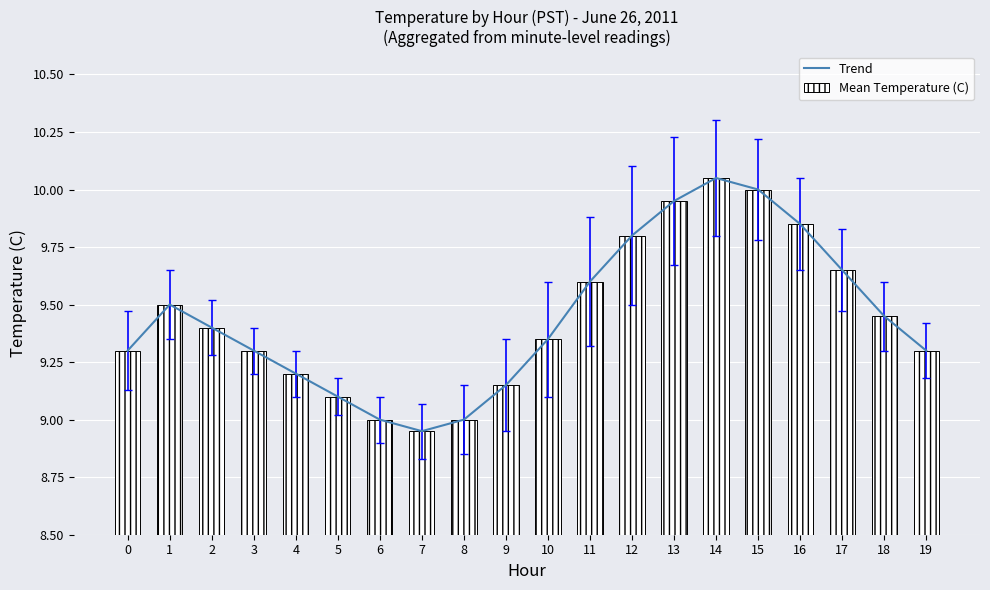

Reading left to right, extract all data points from this chart.

Trend: 9.3	9.5	9.4	9.3	9.2	9.1	9.0	8.9	9.0	9.2	9.3	9.6	9.8	9.9	10.1	10.0	9.8	9.7	9.4	9.3
Mean Temperature (C): 9.3	9.5	9.4	9.3	9.2	9.1	9.0	8.9	9.0	9.2	9.3	9.6	9.8	9.9	10.1	10.0	9.8	9.7	9.4	9.3